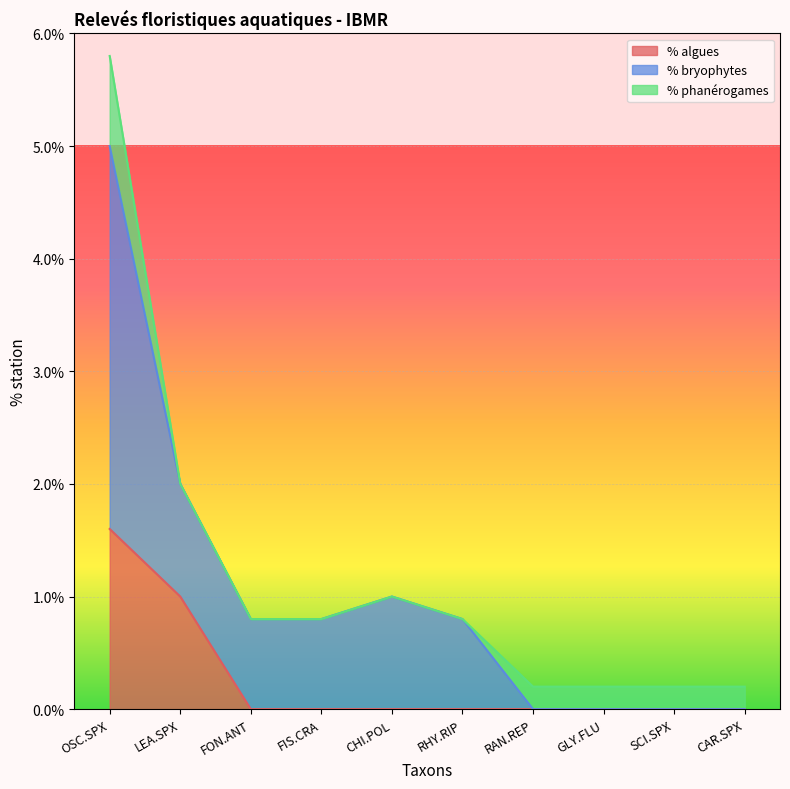

Does the chart display data point markers on the line(s)?

No